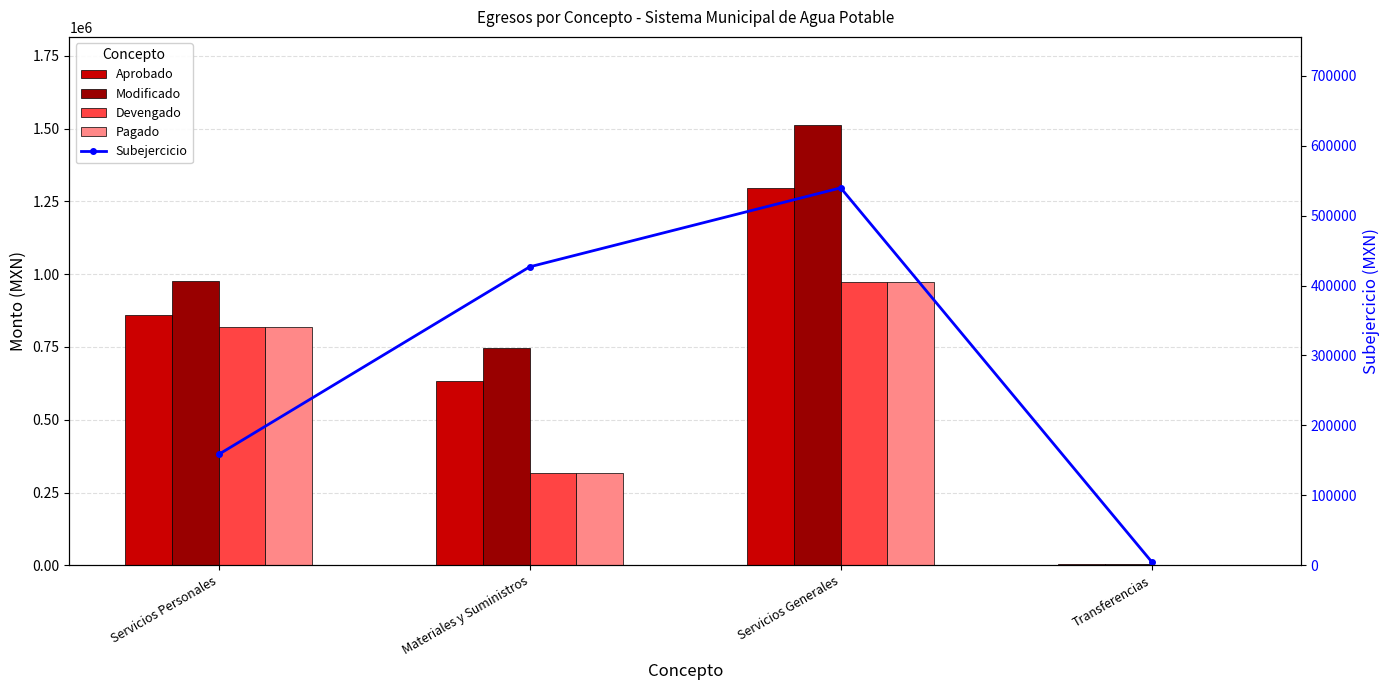

Reading left to right, transcribe all the data shown in this chart.

Aprobado: 858624.0	633192.3	1294183.7	5000.0
Modificado: 978153.6	745517.3	1512329.1	5000.0
Devengado: 819564.4	318780.8	972729.6	0.0
Pagado: 819564.4	318780.8	972729.6	0.0
Subejercicio: 158589.1	426736.5	539599.5	5000.0